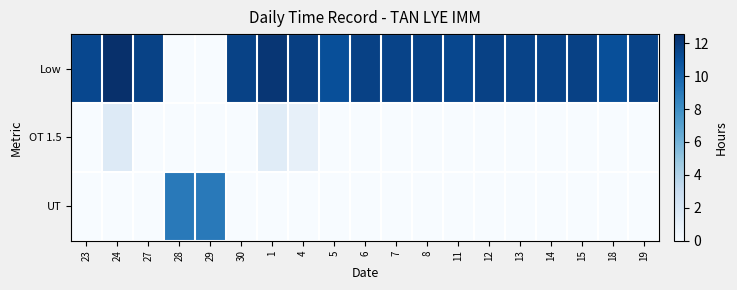

Reading left to right, what are all the values shown in this chart?

Low: 23=11.4	24=12.6	27=11.6	28=0.0	29=0.0	30=11.7	1=12.2	4=11.8	5=11.1	6=11.7	7=11.6	8=11.6	11=11.4	12=11.7	13=11.6	14=11.6	15=11.7	18=11.1	19=11.6
OT 1.5: 23=0.0	24=1.6	27=0.0	28=0.0	29=0.0	30=0.0	1=1.4	4=1.0	5=0.0	6=0.0	7=0.0	8=0.0	11=0.0	12=0.0	13=0.0	14=0.0	15=0.0	18=0.0	19=0.0
UT: 23=0.0	24=0.0	27=0.0	28=9.0	29=9.0	30=0.0	1=0.0	4=0.0	5=0.0	6=0.0	7=0.0	8=0.0	11=0.0	12=0.0	13=0.0	14=0.0	15=0.0	18=0.0	19=0.0